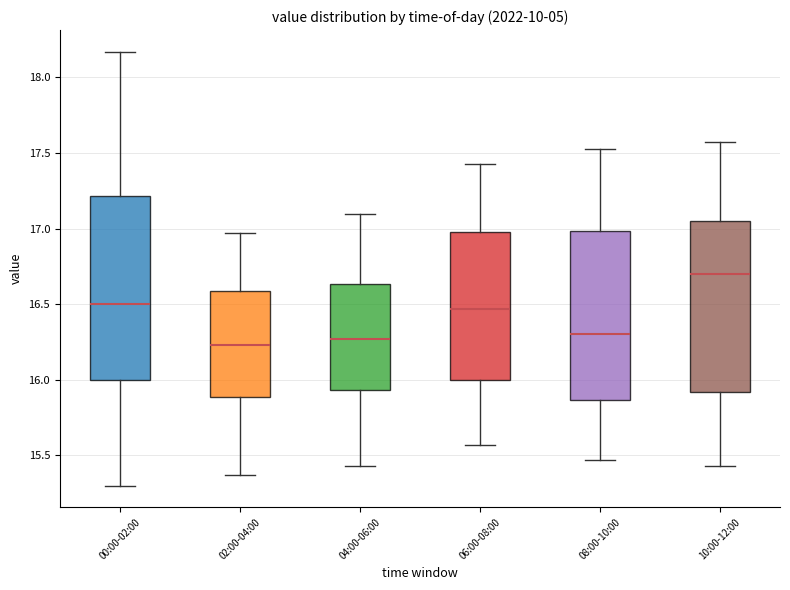

Which box is the tallest, from its lower edge to its upper edge?

00:00-02:00